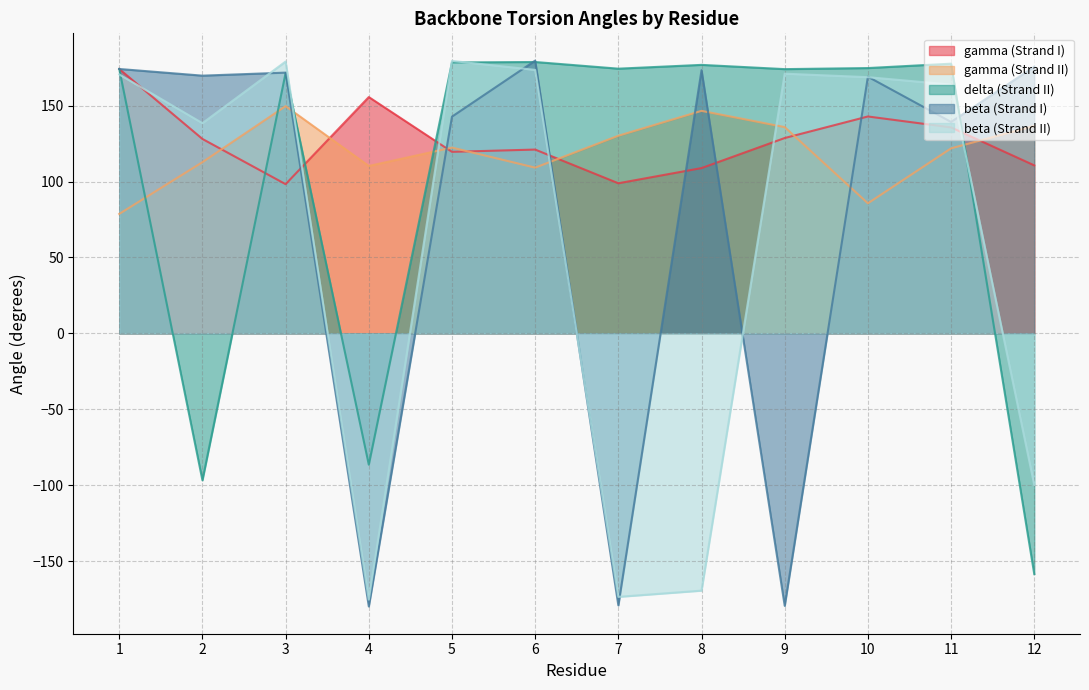

Is it true that beta (Strand I) equals -269.9 at 4?

False